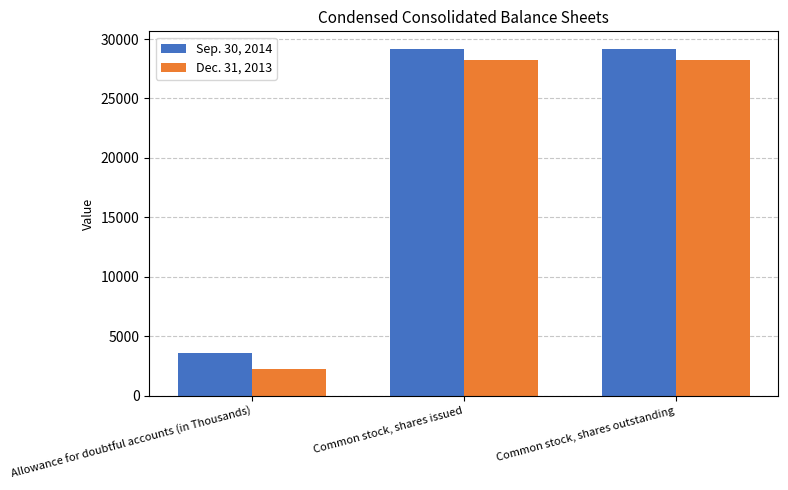

Which series has the widest spread of values?

Dec. 31, 2013